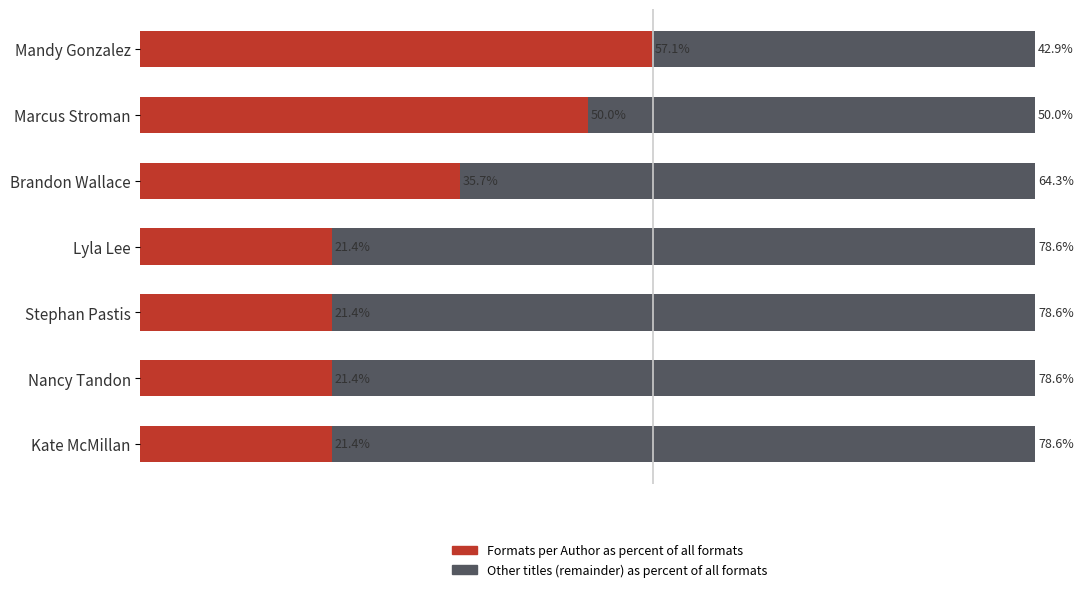

What are all the series names shown in the legend?

Formats per Author as percent of all formats, Other titles (remainder) as percent of all formats